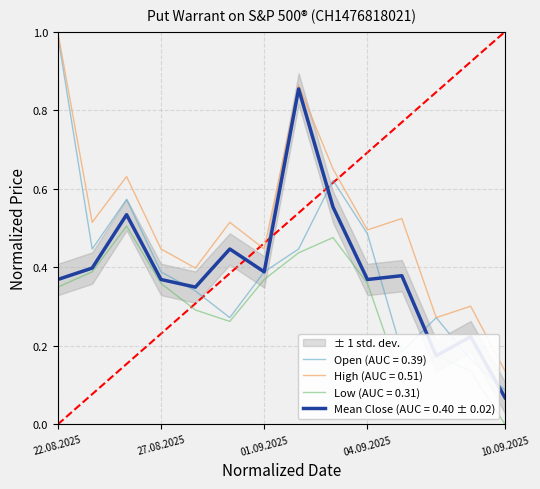

What are all the series names shown in the legend?

Open, High, Low, Close